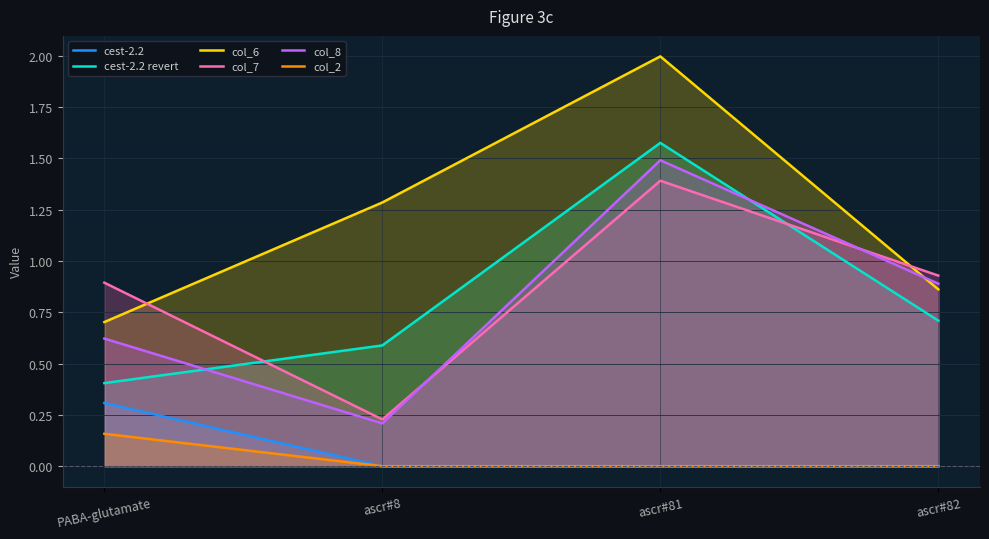

What are all the series names shown in the legend?

cest-2.2, cest-2.2 revert, col_6, col_7, col_8, col_2